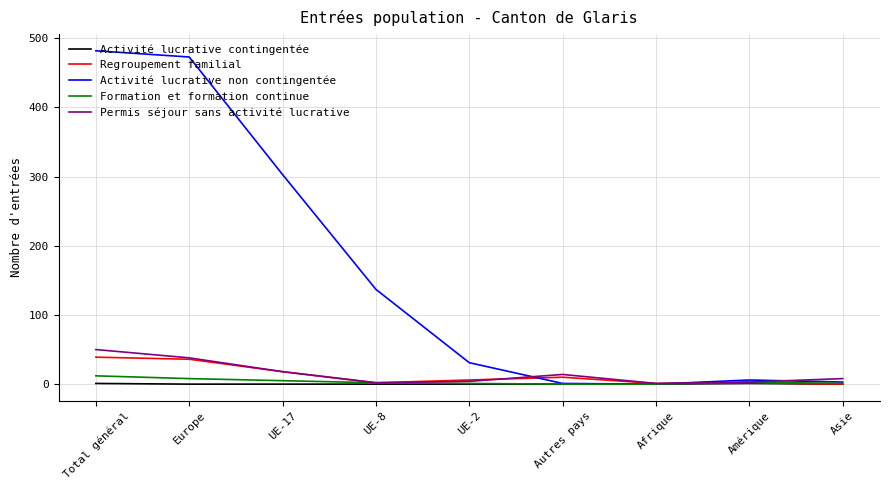

How many Activité lucrative contingentée values are between 0 and 1?

9